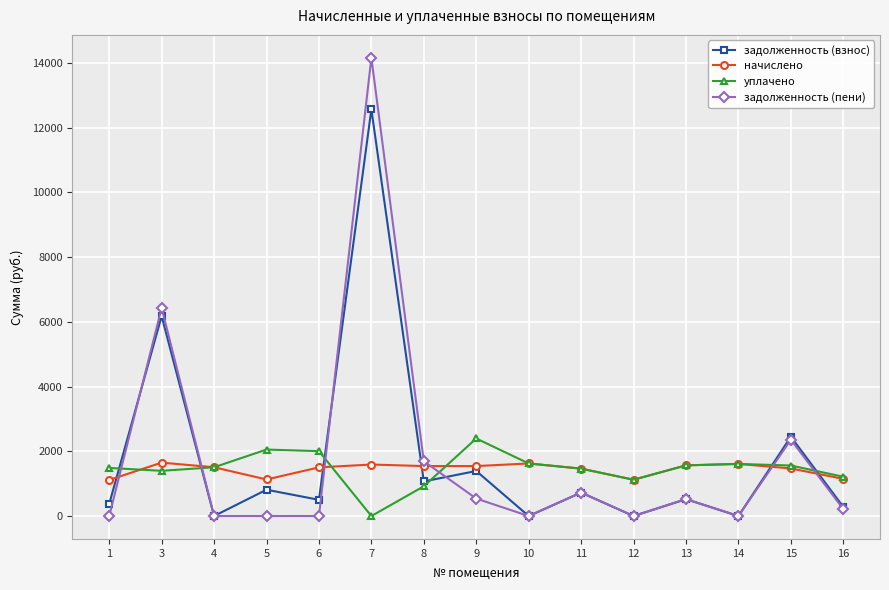

At which category does задолженность (взнос) reach its first local peak?

3